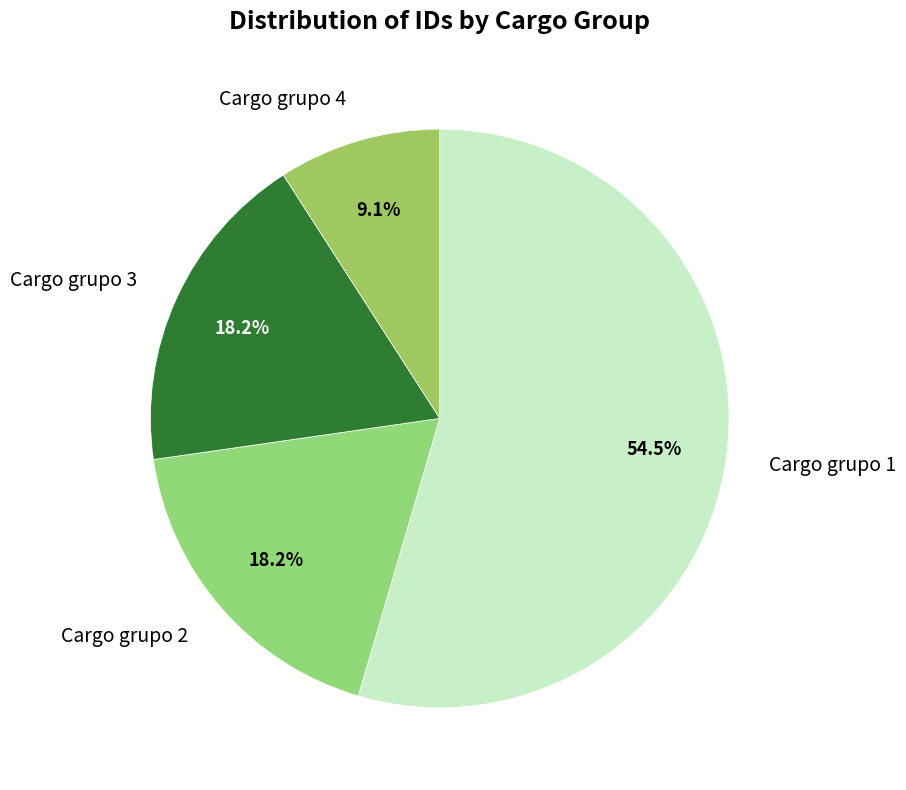

What is the largest slice in the pie chart?

Cargo grupo 1